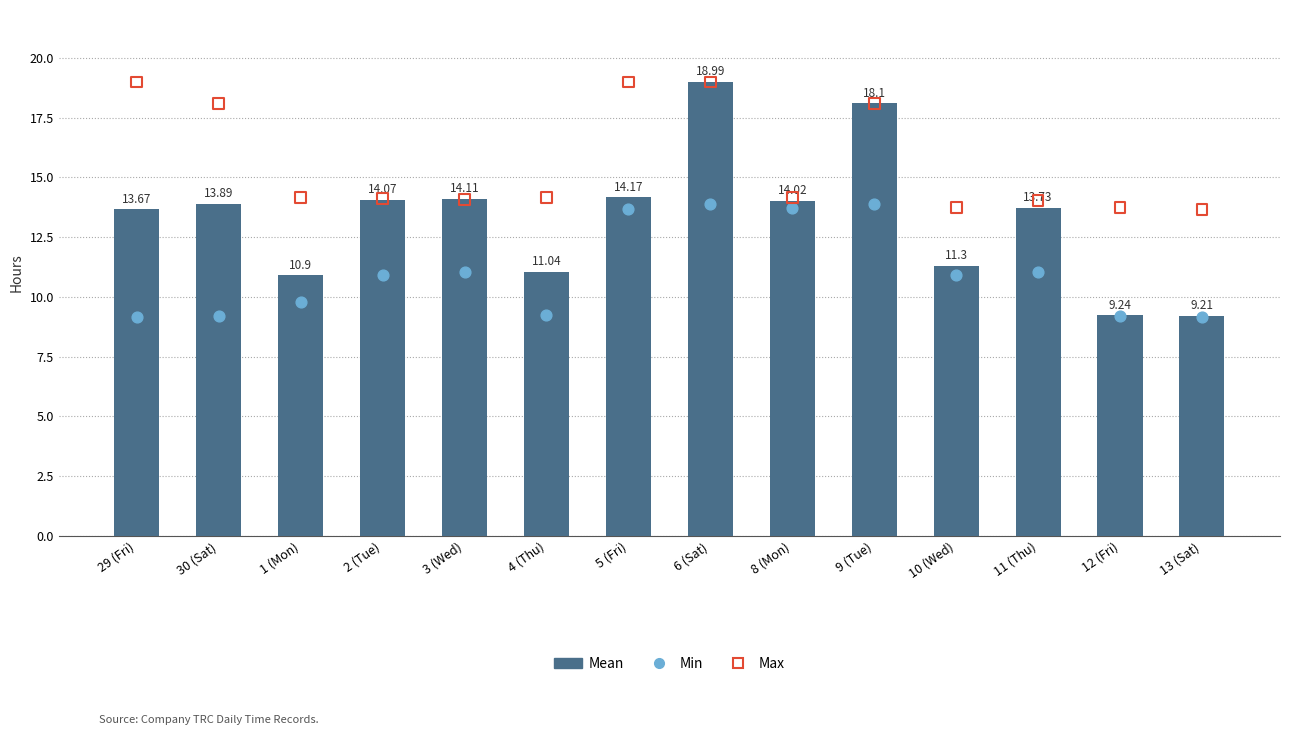

Which series contains the lowest Y value?

Min